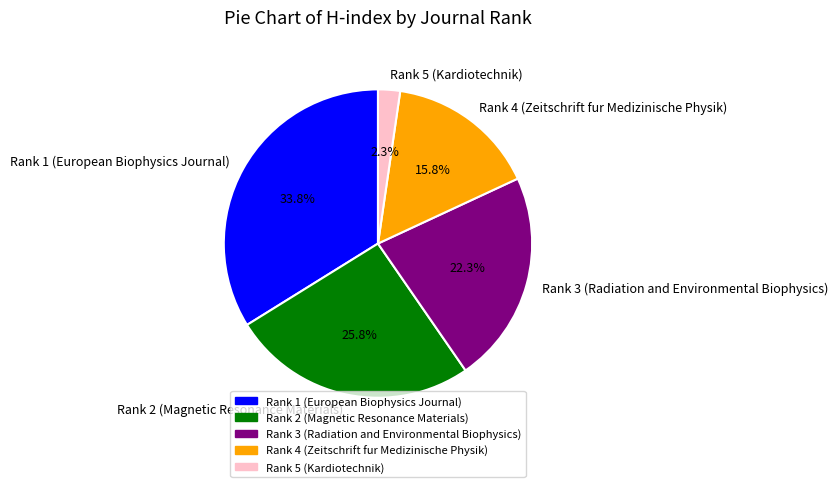

What is the largest slice in the pie chart?

Rank 1 (European Biophysics Journal)